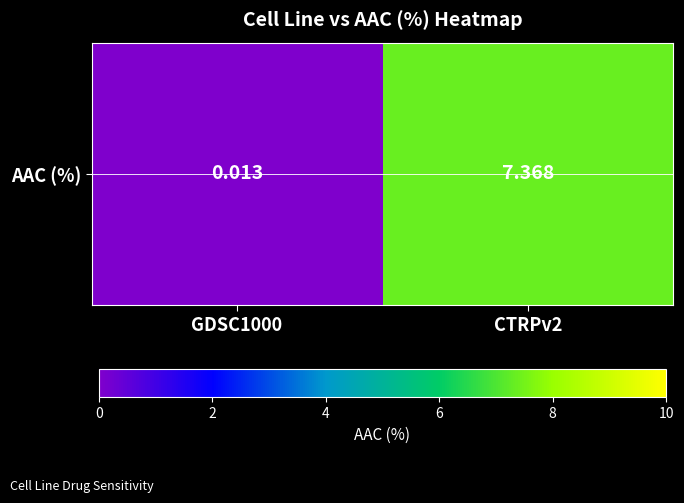

Where is the data nearest to the value 3?

GDSC1000